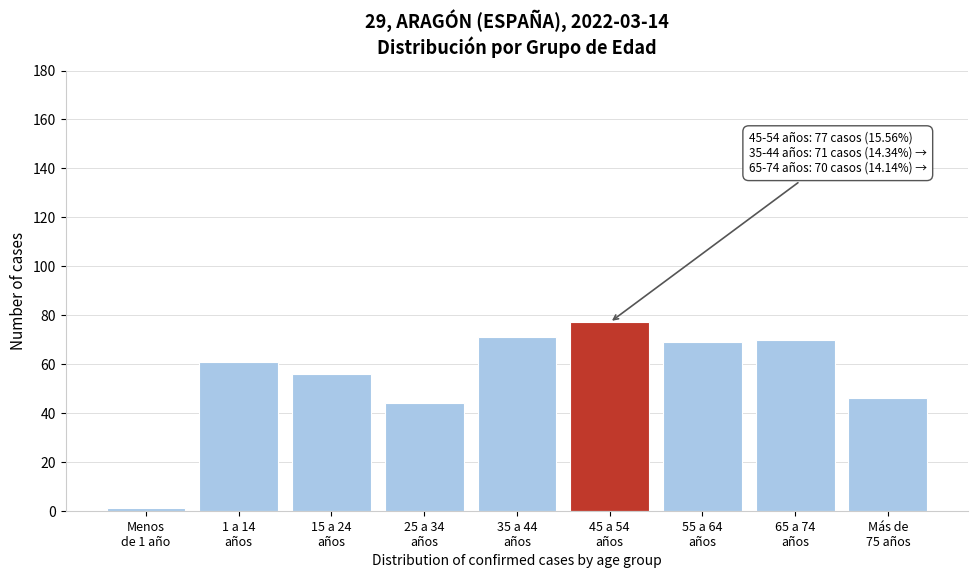

Reading left to right, what are all the values shown in this chart?

1	61	56	44	71	77	69	70	46